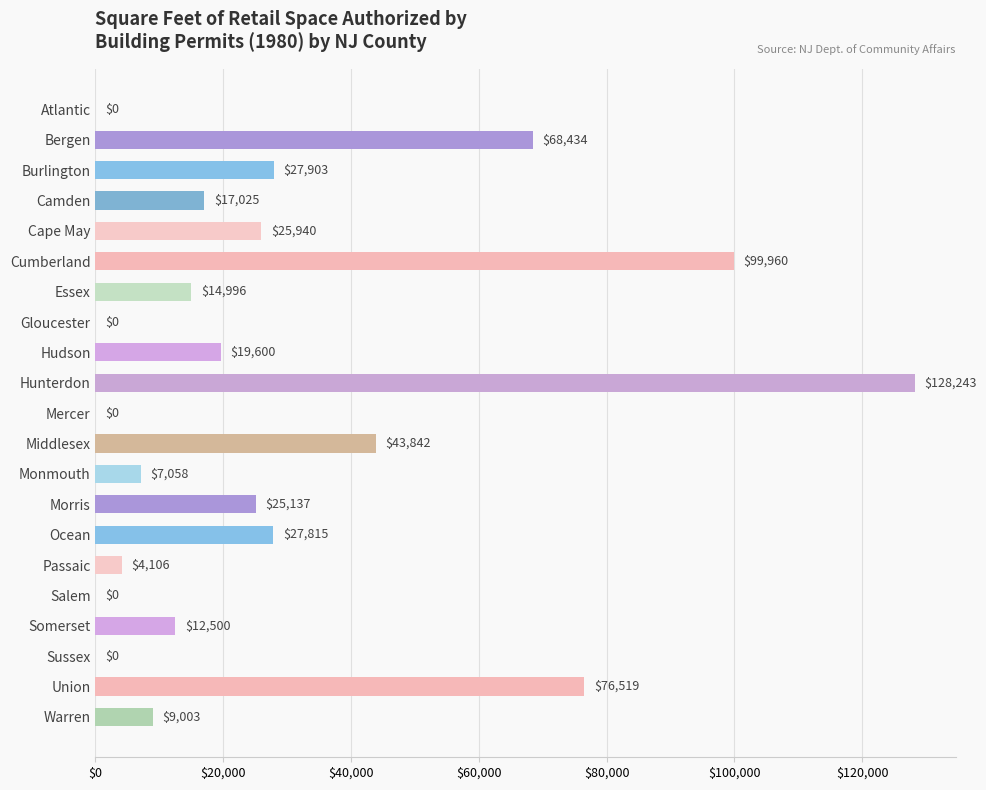

At which category does the chart reach its peak across all series?

Hunterdon